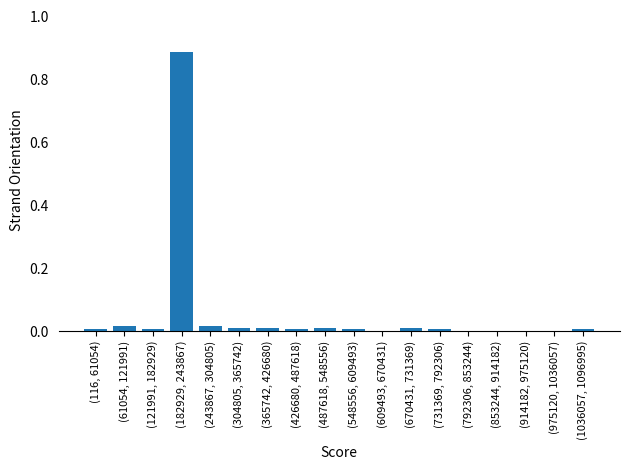

The value at (609493, 670431) is 0.5. True or false?

False